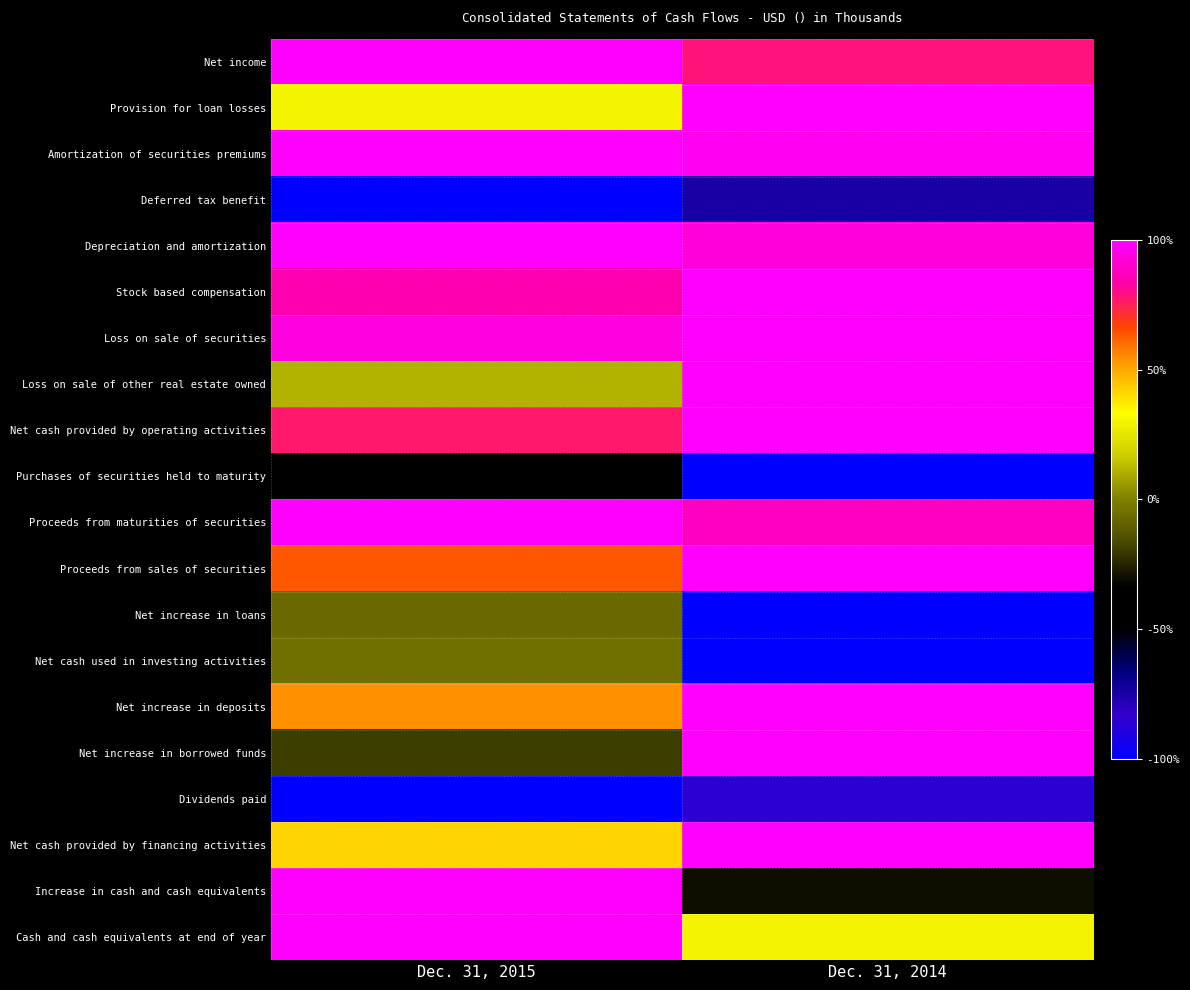

Reading left to right, extract all data points from this chart.

Net income: Dec. 31, 2015=100.0	Dec. 31, 2014=78.8
Provision for loan losses: Dec. 31, 2015=30.0	Dec. 31, 2014=100.0
Amortization of securities premiums: Dec. 31, 2015=100.0	Dec. 31, 2014=97.3
Deferred tax benefit: Dec. 31, 2015=-100.0	Dec. 31, 2014=-74.9
Depreciation and amortization: Dec. 31, 2015=100.0	Dec. 31, 2014=92.7
Stock based compensation: Dec. 31, 2015=84.4	Dec. 31, 2014=100.0
Loss on sale of securities: Dec. 31, 2015=93.8	Dec. 31, 2014=100.0
Loss on sale of other real estate owned: Dec. 31, 2015=11.1	Dec. 31, 2014=100.0
Net cash provided by operating activities: Dec. 31, 2015=77.0	Dec. 31, 2014=100.0
Purchases of securities held to maturity: Dec. 31, 2015=-48.9	Dec. 31, 2014=-100.0
Proceeds from maturities of securities: Dec. 31, 2015=100.0	Dec. 31, 2014=88.0
Proceeds from sales of securities: Dec. 31, 2015=63.6	Dec. 31, 2014=100.0
Net increase in loans: Dec. 31, 2015=-6.8	Dec. 31, 2014=-100.0
Net cash used in investing activities: Dec. 31, 2015=-5.0	Dec. 31, 2014=-100.0
Net increase in deposits: Dec. 31, 2015=54.1	Dec. 31, 2014=100.0
Net increase in borrowed funds: Dec. 31, 2015=-19.5	Dec. 31, 2014=100.0
Dividends paid: Dec. 31, 2015=-100.0	Dec. 31, 2014=-85.6
Net cash provided by financing activities: Dec. 31, 2015=41.6	Dec. 31, 2014=100.0
Increase in cash and cash equivalents: Dec. 31, 2015=100.0	Dec. 31, 2014=-30.1
Cash and cash equivalents at end of year: Dec. 31, 2015=100.0	Dec. 31, 2014=29.7